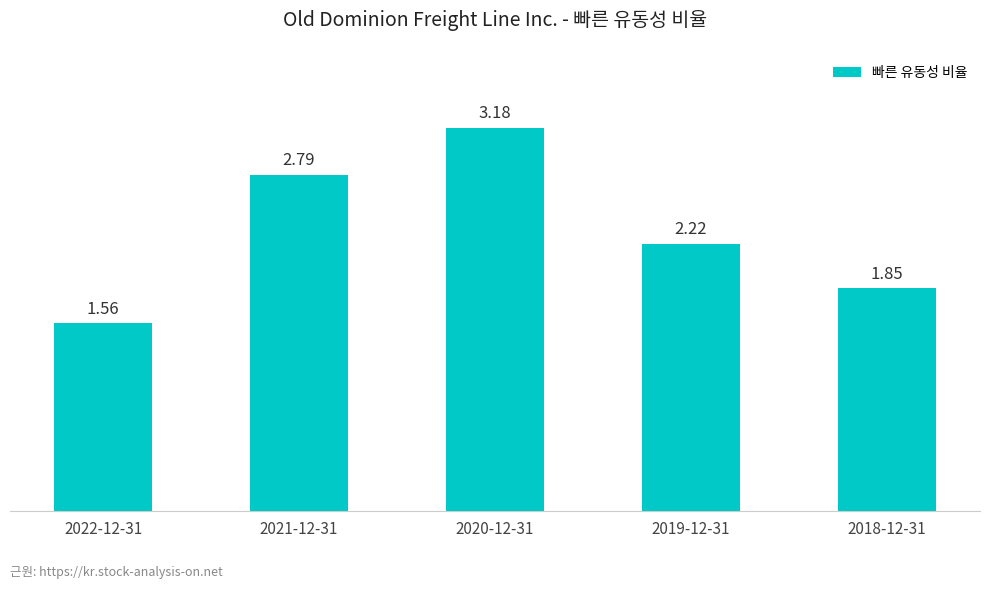

What is the ratio of the value at 2019-12-31 to the value at 2021-12-31?

0.8